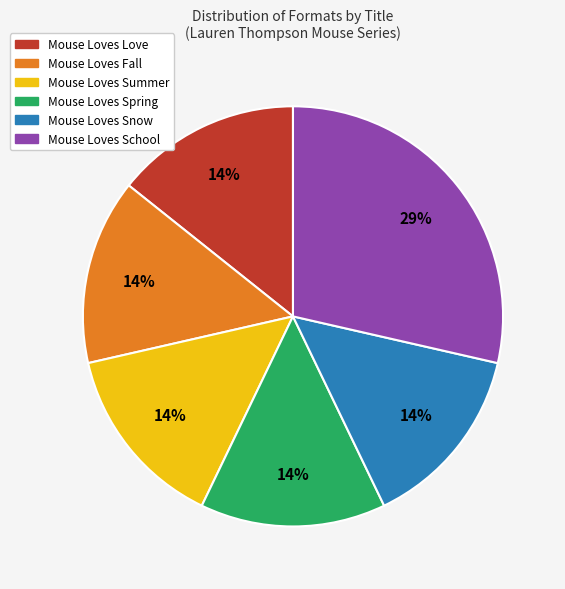

Is there any slice that represents more than half of the pie?

No